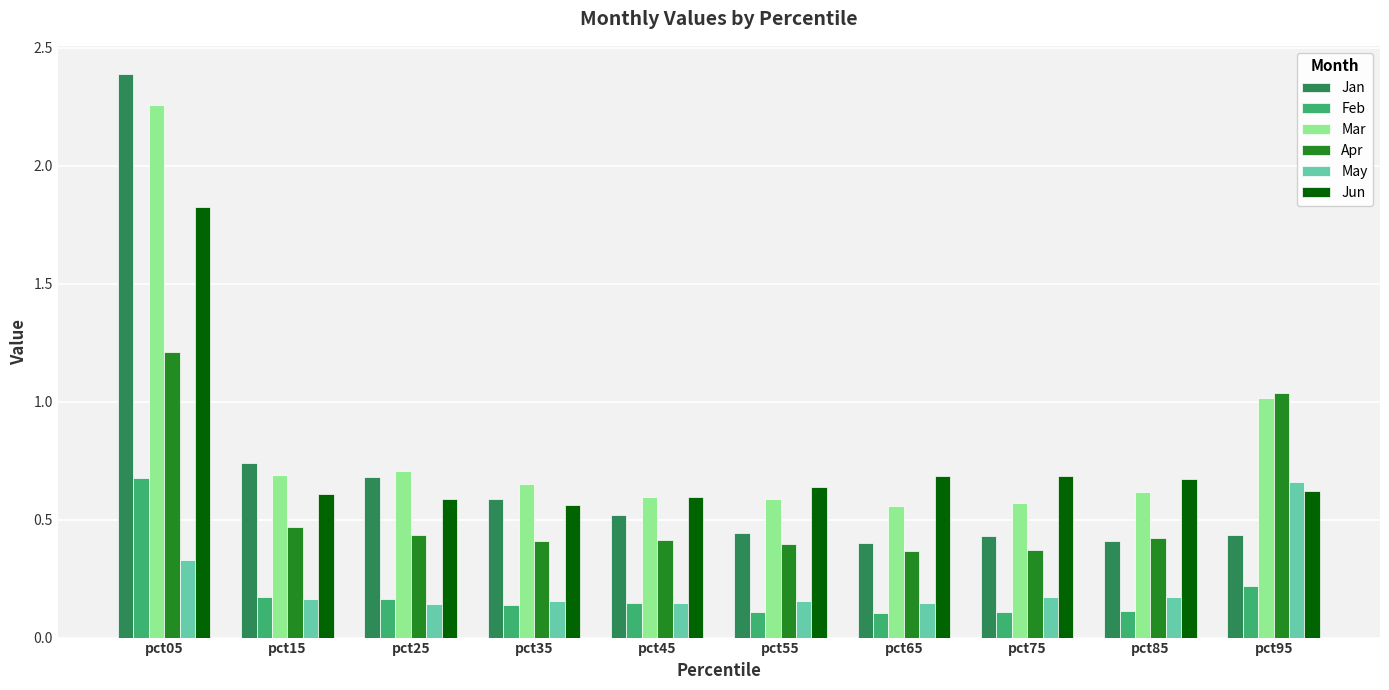

What is the difference between the maximum and minimum values in the Mar series?

1.7